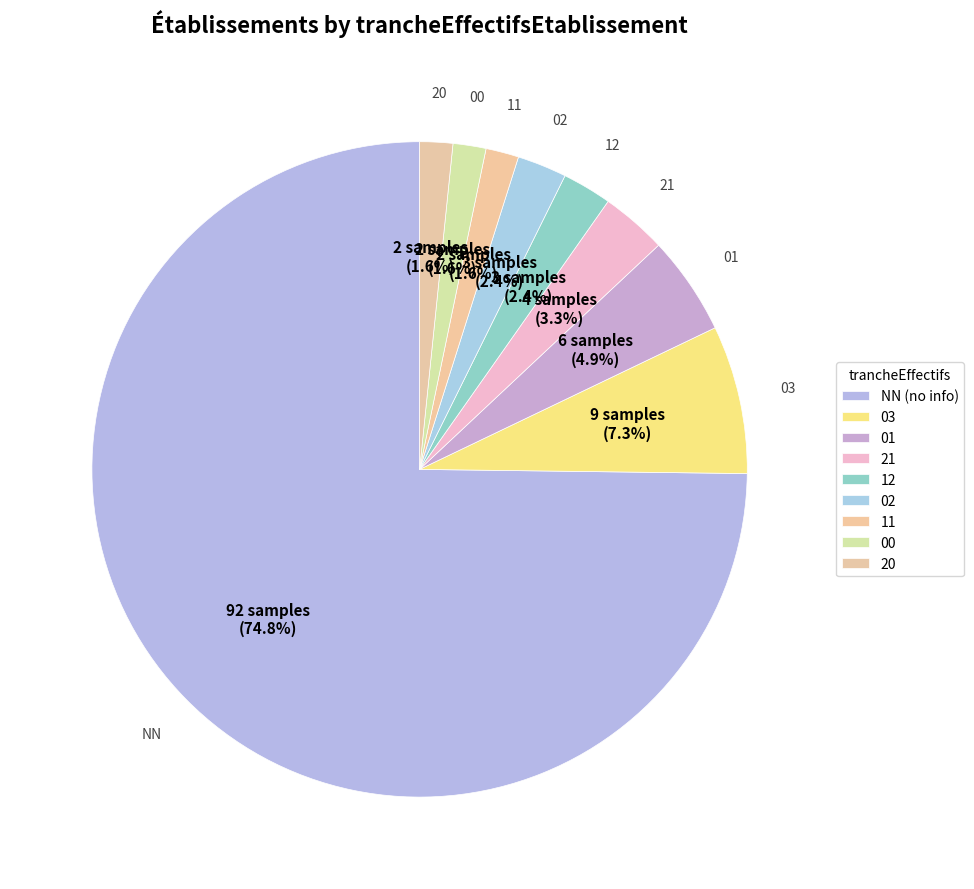

Count the number of slices in the pie.

9